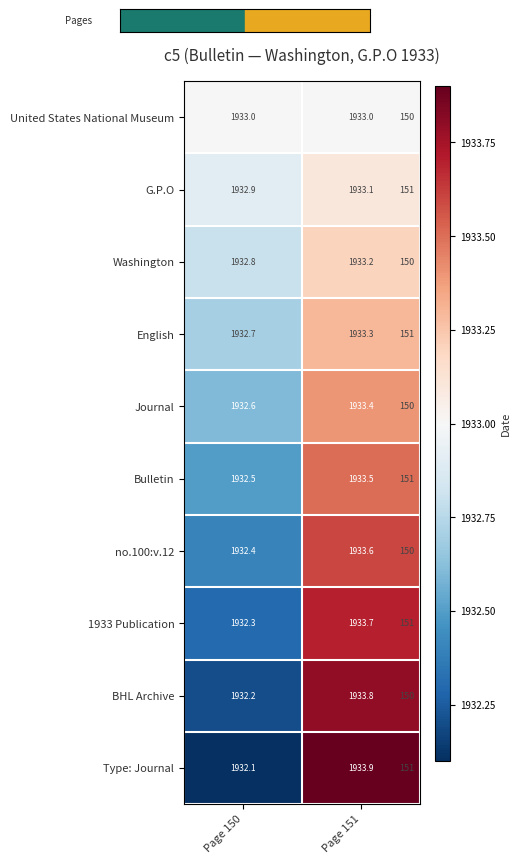

Is the value of Bulletin at Page 150 greater than the value of English at Page 150?

No